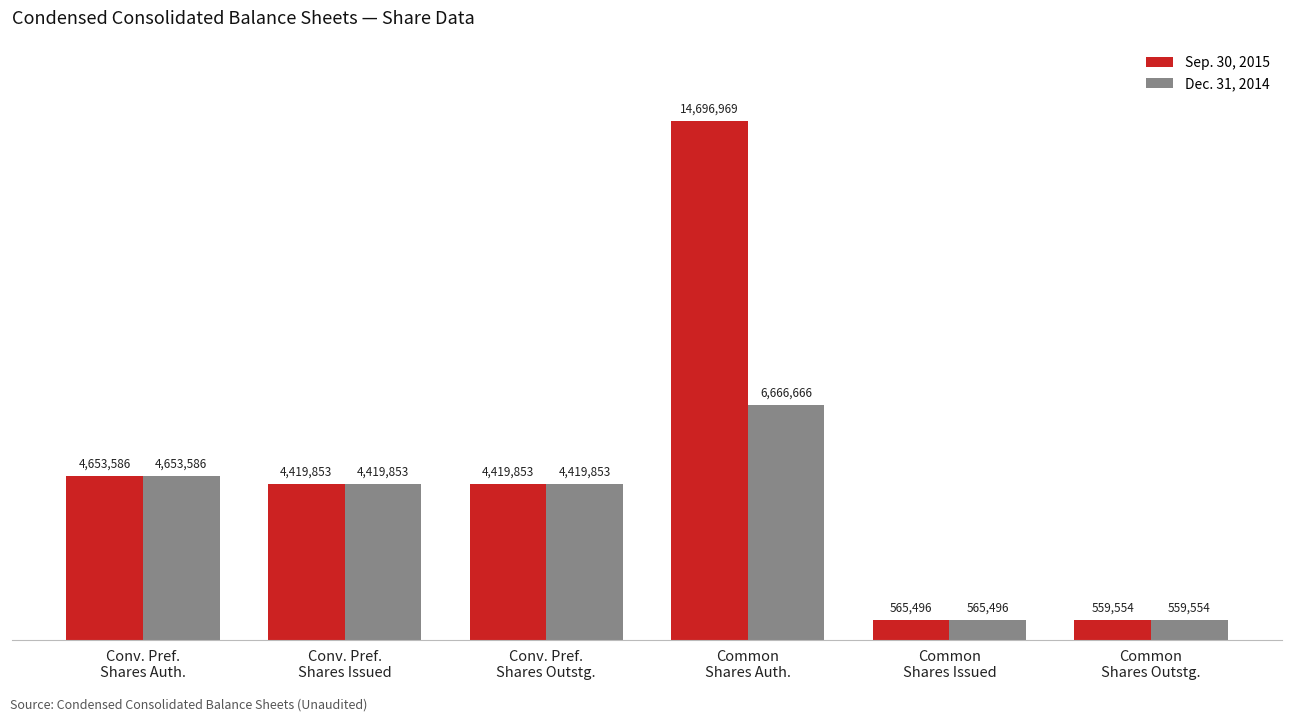

Is it true that Sep. 30, 2015 equals 565496 at Common
Shares Issued?

True